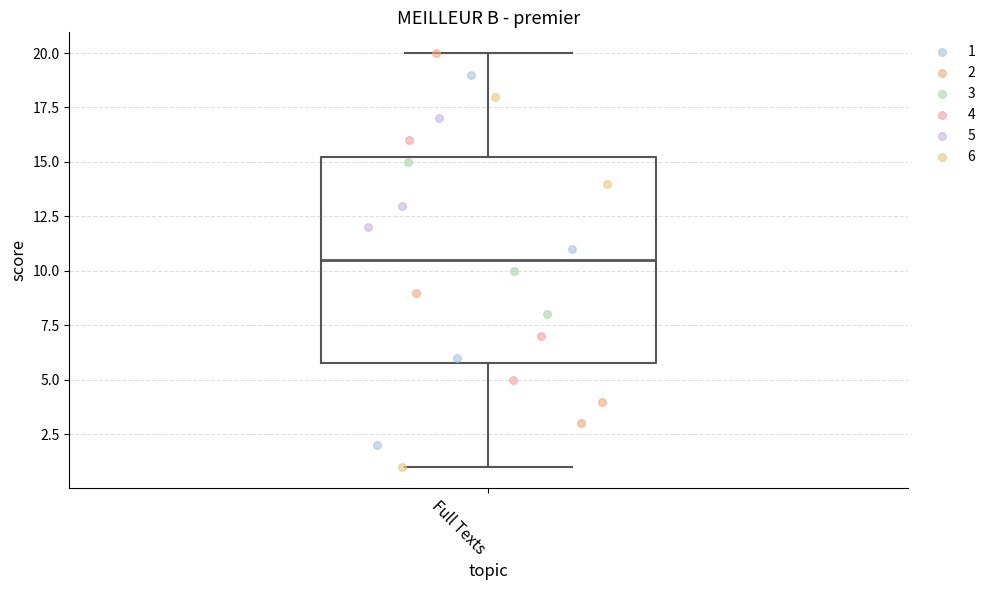

Transcribe this box plot: give where the median line is, the range the box spans, and where the two whiskers end, as read against the y-axis. The values are not printed on the chart, so give them approximately, as read against the axis.

median 10.5, box 6.0 to 15.5, whiskers 1.0 to 20.0